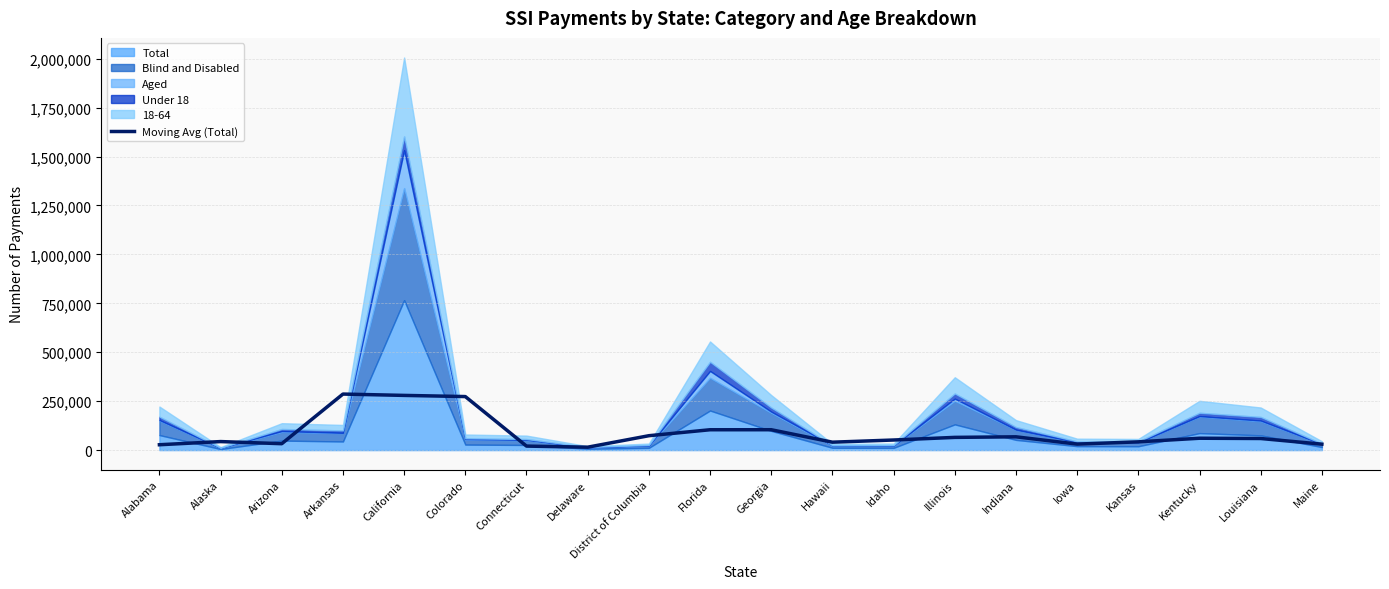

What is the average value?

85404.7